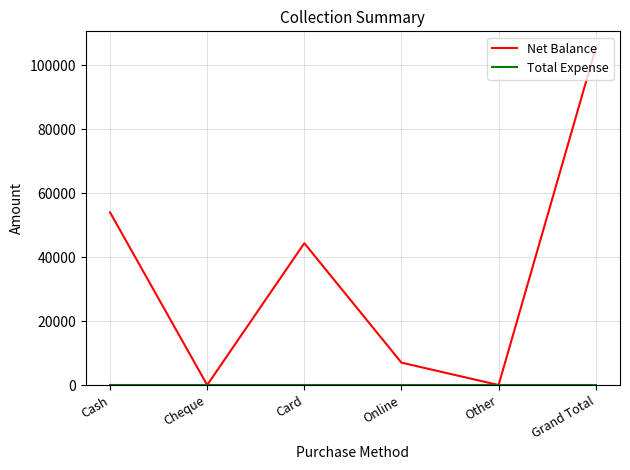

At which category is the sum across all series the highest?

Grand Total